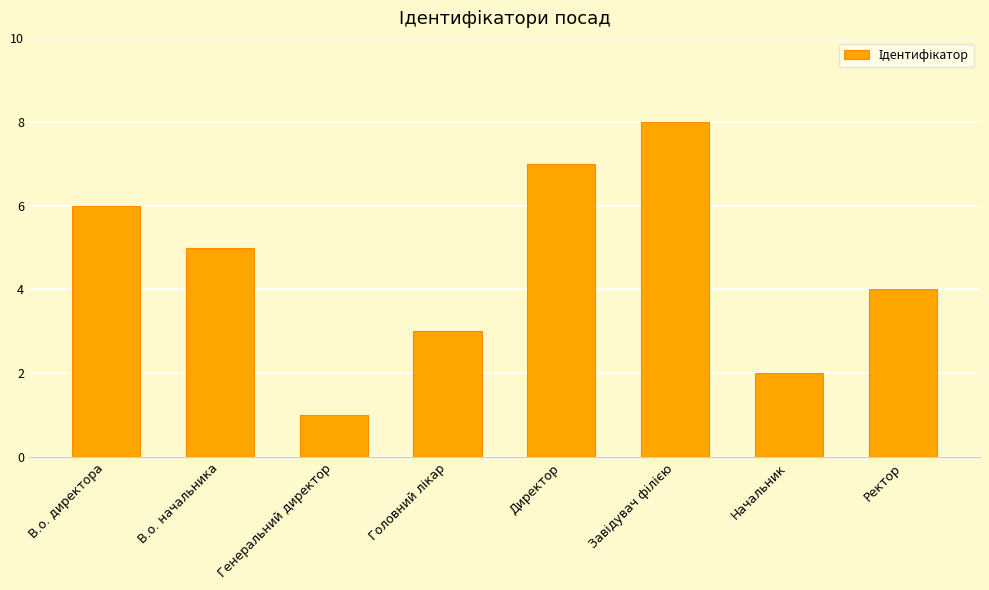

What is the difference between the maximum and minimum values?

7